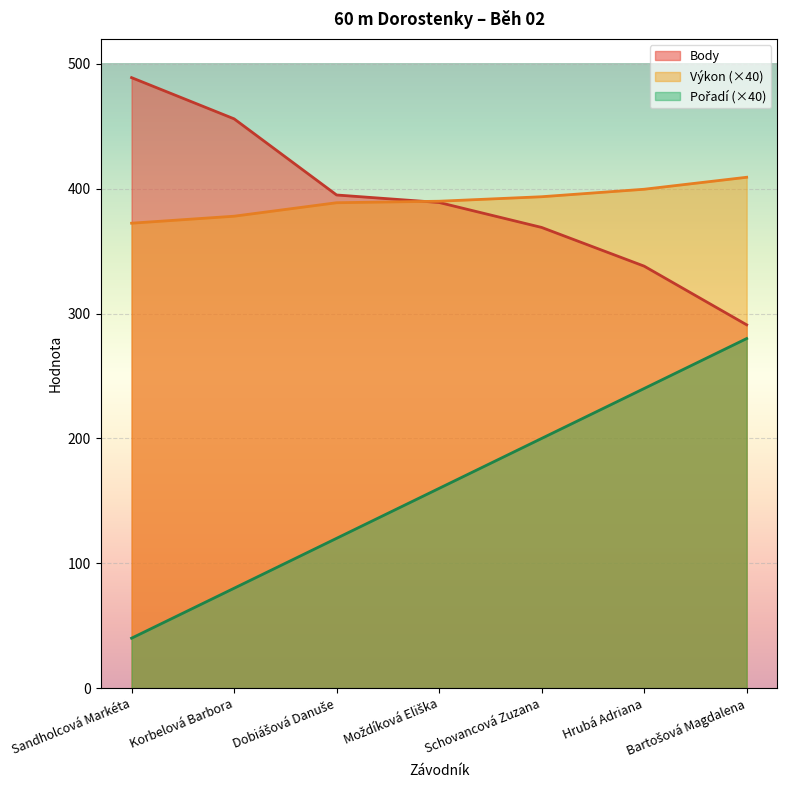

What is the label of the 7th point from the right?

Sandholcová Markéta